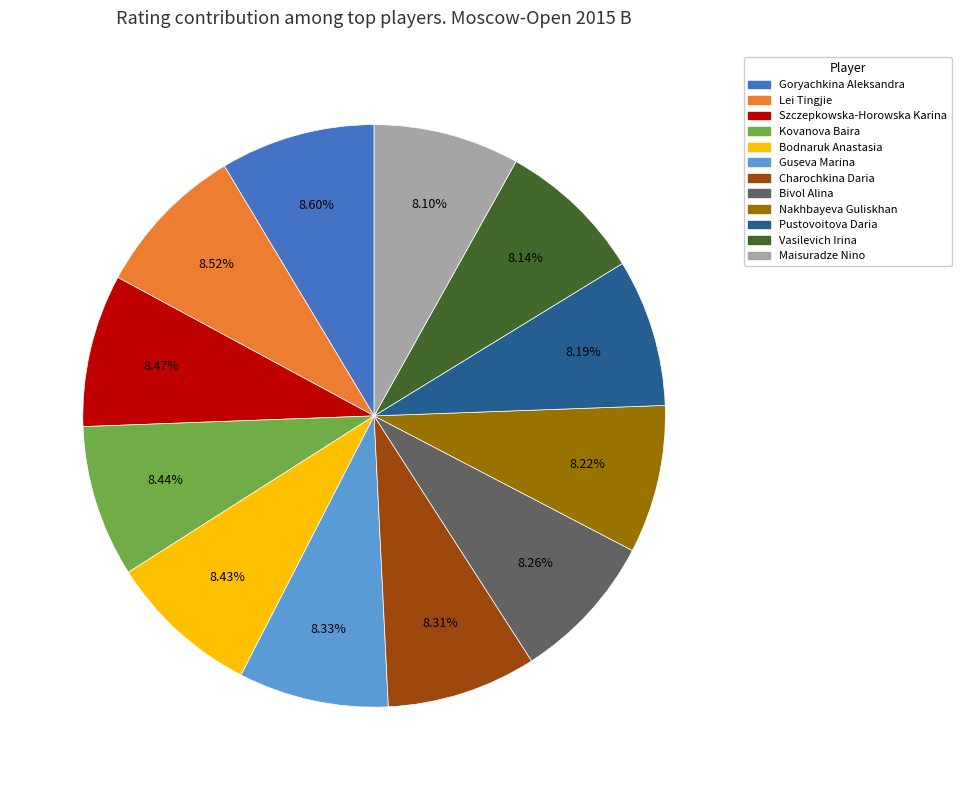

Is the sum of Vasilevich Irina and Maisuradze Nino greater than half?

No